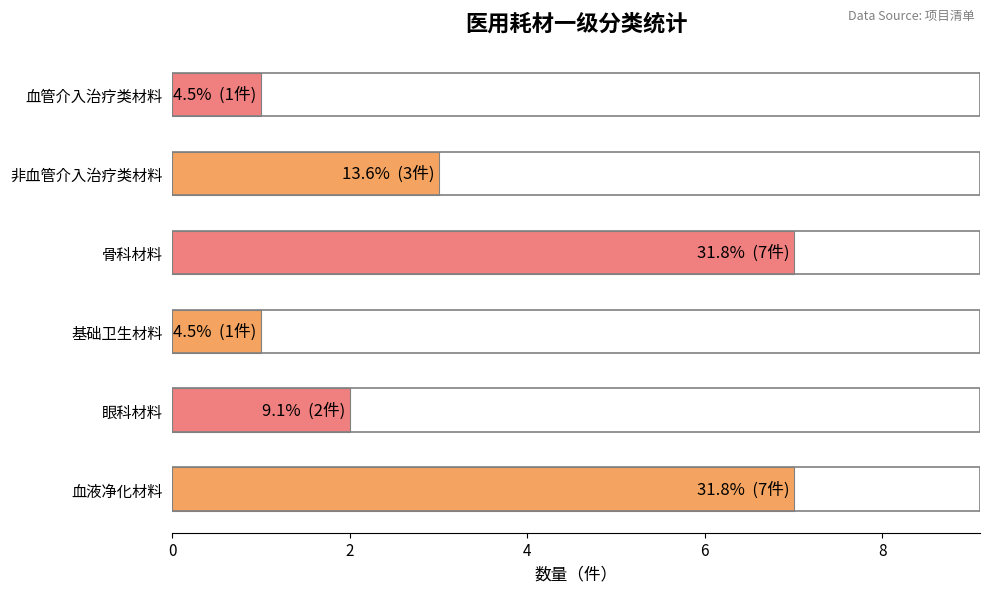

Reading bottom to top, extract all data points from this chart.

血液净化材料=7	眼科材料=2	基础卫生材料=1	骨科材料=7	非血管介入治疗类材料=3	血管介入治疗类材料=1